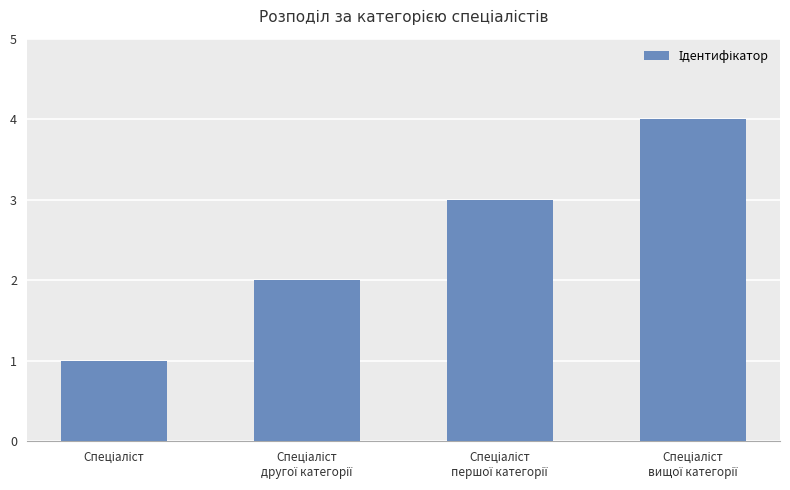

What is the greatest value displayed?

4